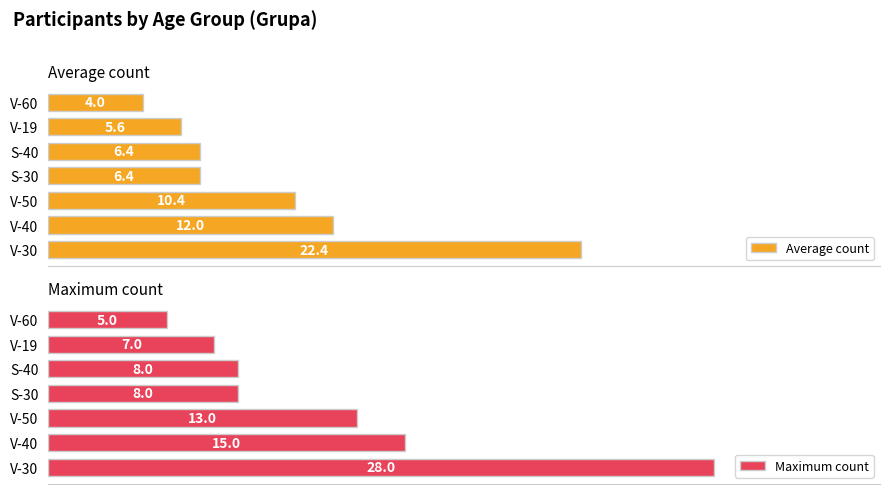

Which category has the lowest value in the Maximum count series?

V-60